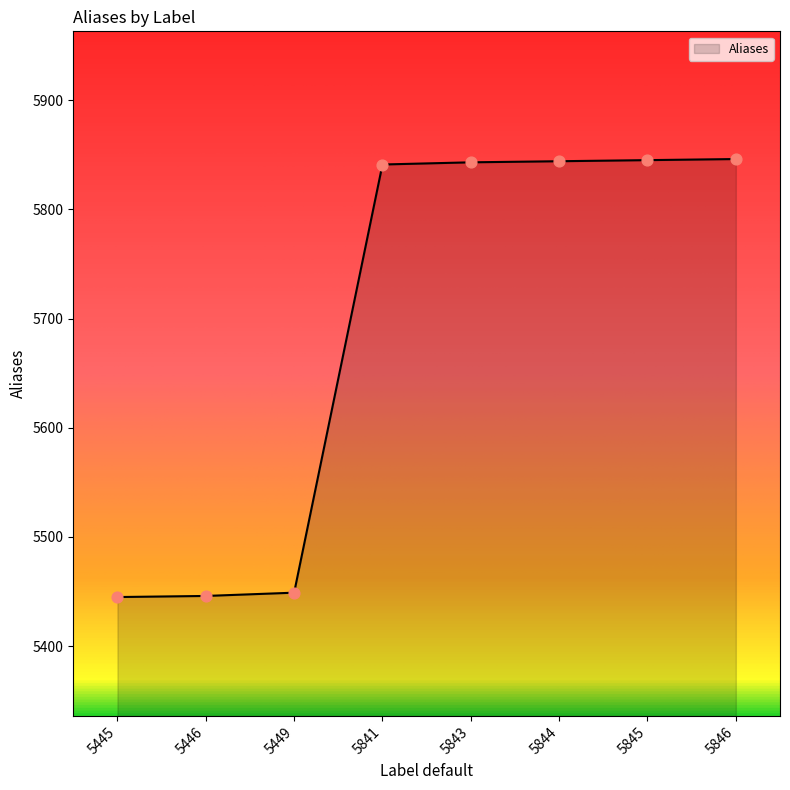

What is the ratio of the value at 5844 to the value at 5445?

1.1